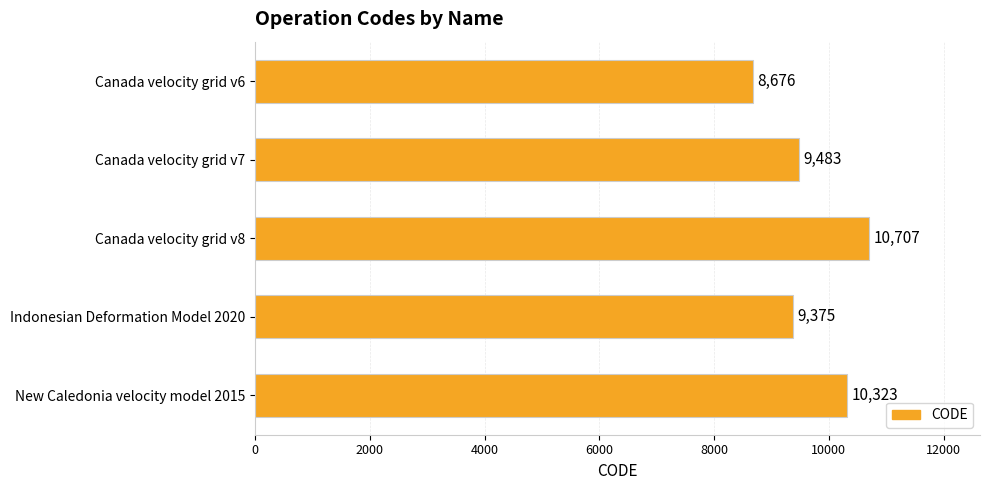

What is the sum of all values?

48564